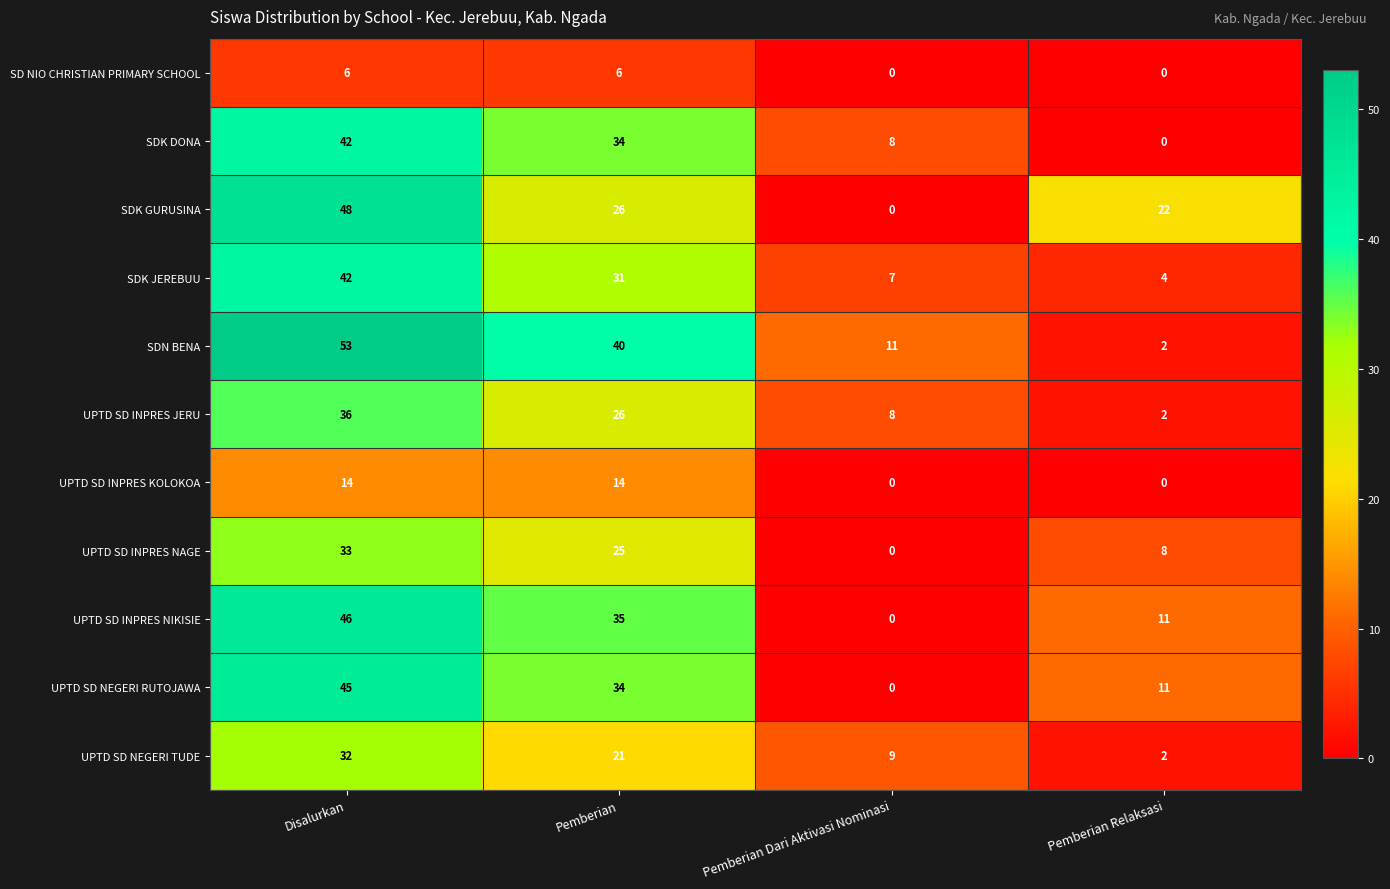

List the labels in order of UPTD SD INPRES NAGE value, largest first.

Disalurkan, Pemberian, Pemberian Relaksasi, Pemberian Dari Aktivasi Nominasi